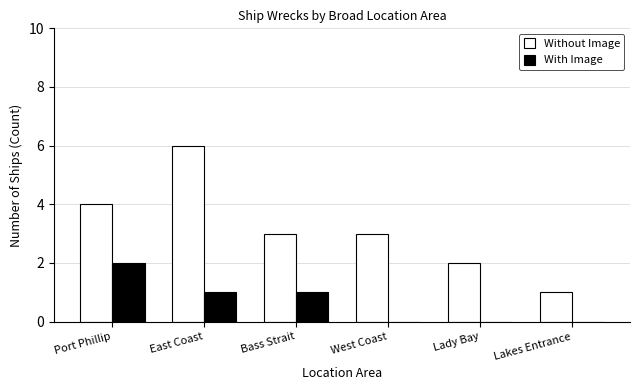

How many series are shown in this chart?

2